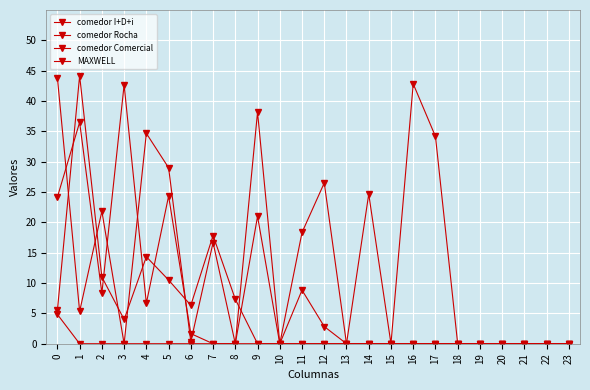

Is this an area chart (filled region under the line)?

No